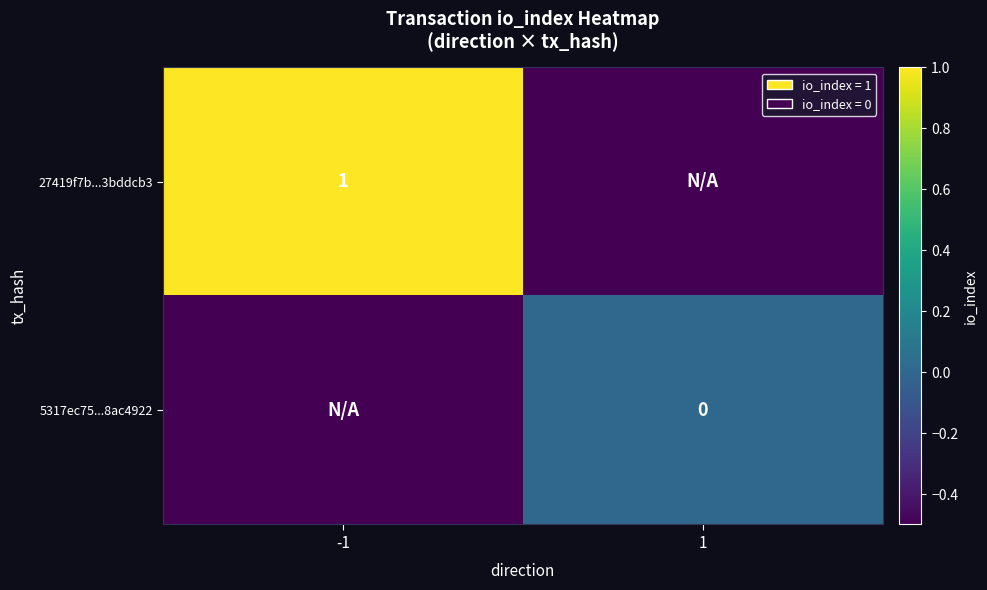

Which has a higher value, 1 or -1?

-1